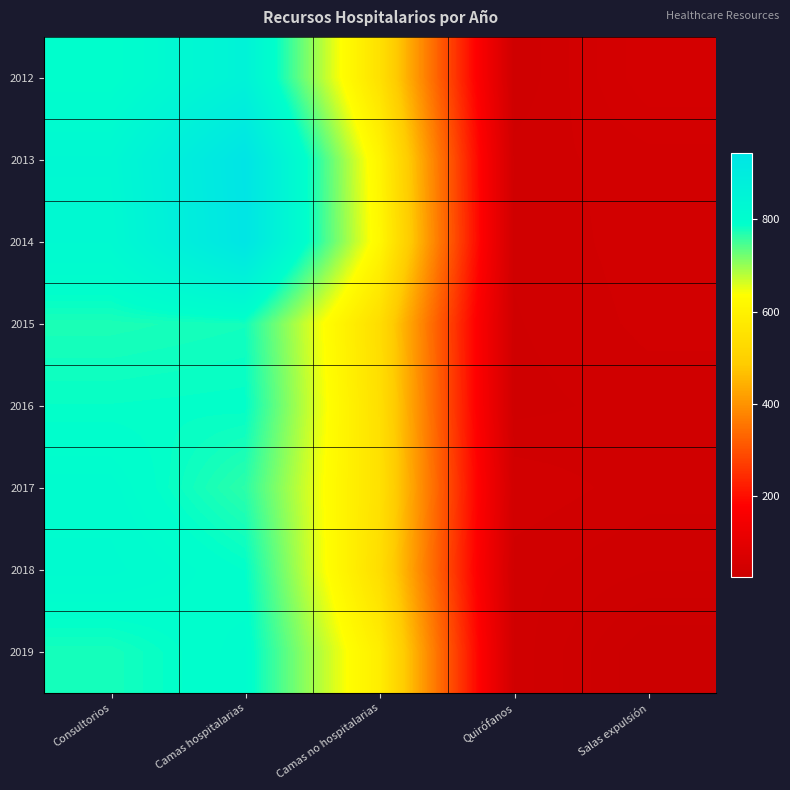

Count the number of data series in this chart.

8